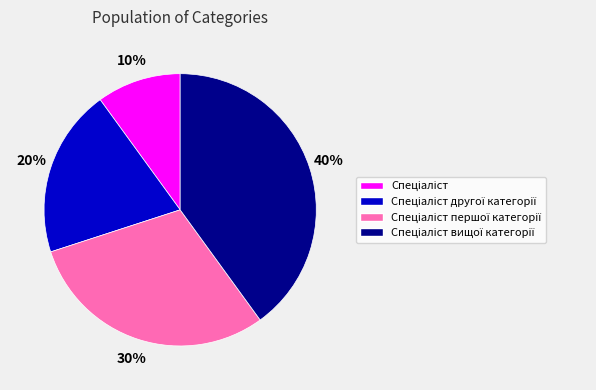

Is there any slice that represents more than half of the pie?

No